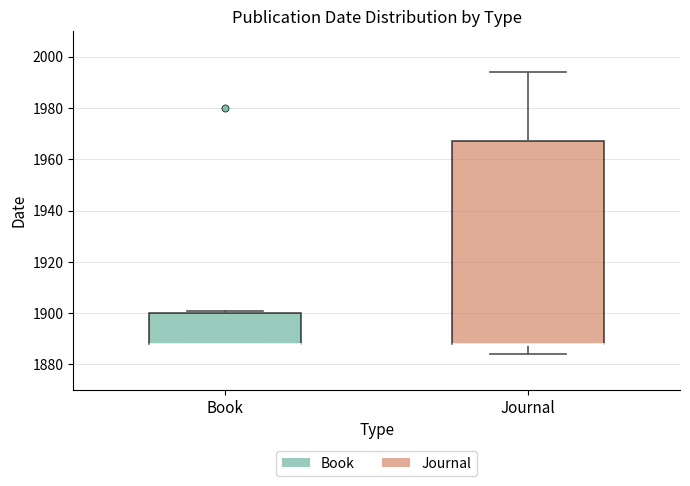

Reading left to right, transcribe this box plot: for each box, give where its median line is, the range the box spans, and where its two whiskers end, as read against the y-axis. The values are not printed on the chart, so give them approximately, as read against the axis.

Book: median 1888 (drawn on the box's lower edge), box 1888 to 1900, whiskers 1888 to 1902
Journal: median 1888 (drawn on the box's lower edge), box 1888 to 1968, whiskers 1884 to 1994